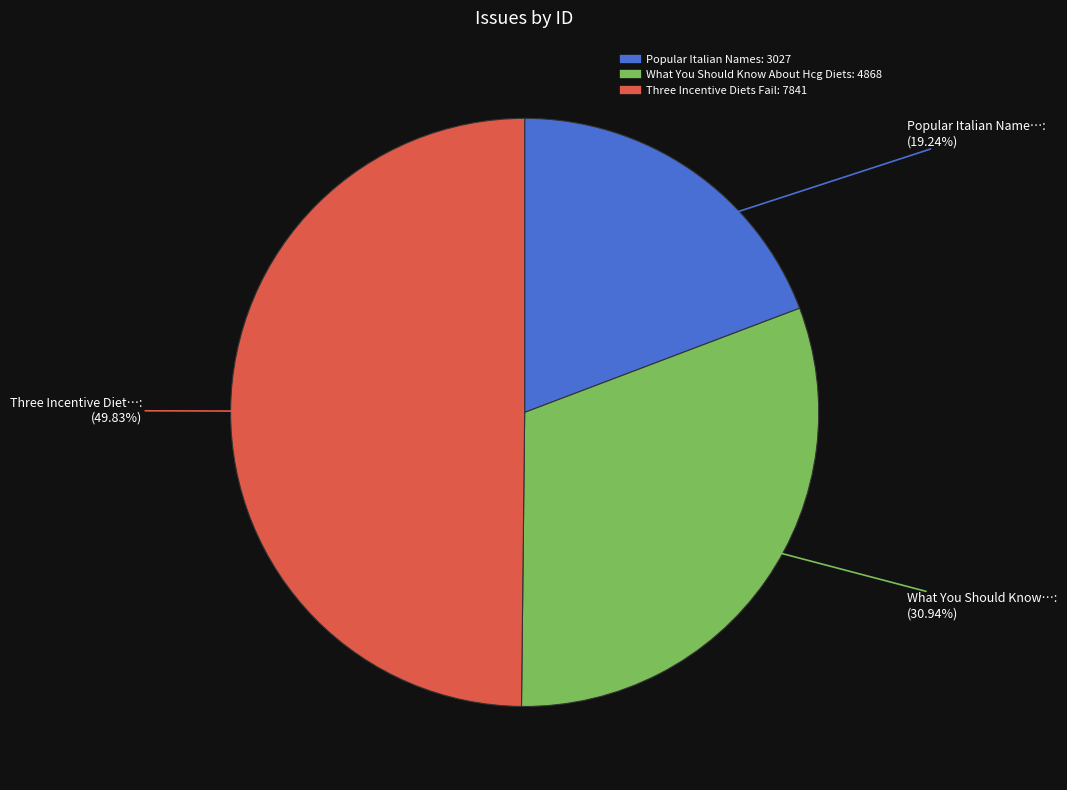

Combined, do Three Incentive Diets Fail and What You Should Know About Hcg Diets account for over 50%?

Yes